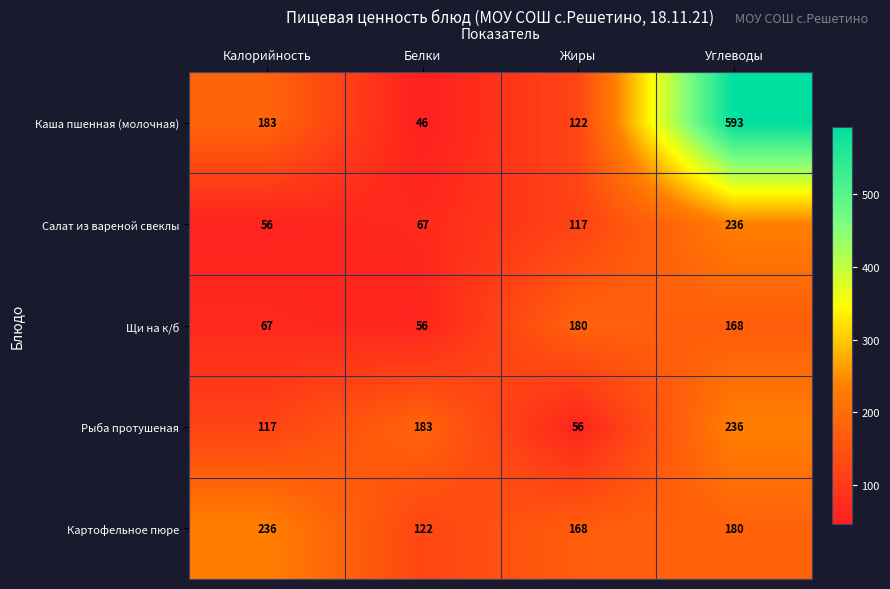

Between Калорийность and Жиры, which series saw the biggest shift?

Щи на к/б